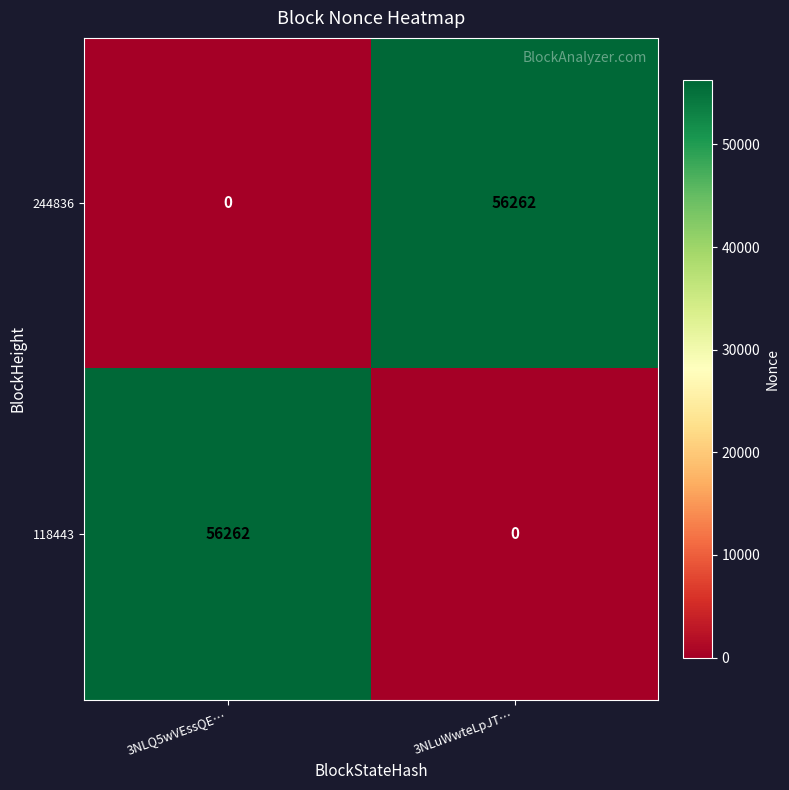

Rank the series at 3NLQ5wVEssQE… from lowest to highest value.

244836, 118443